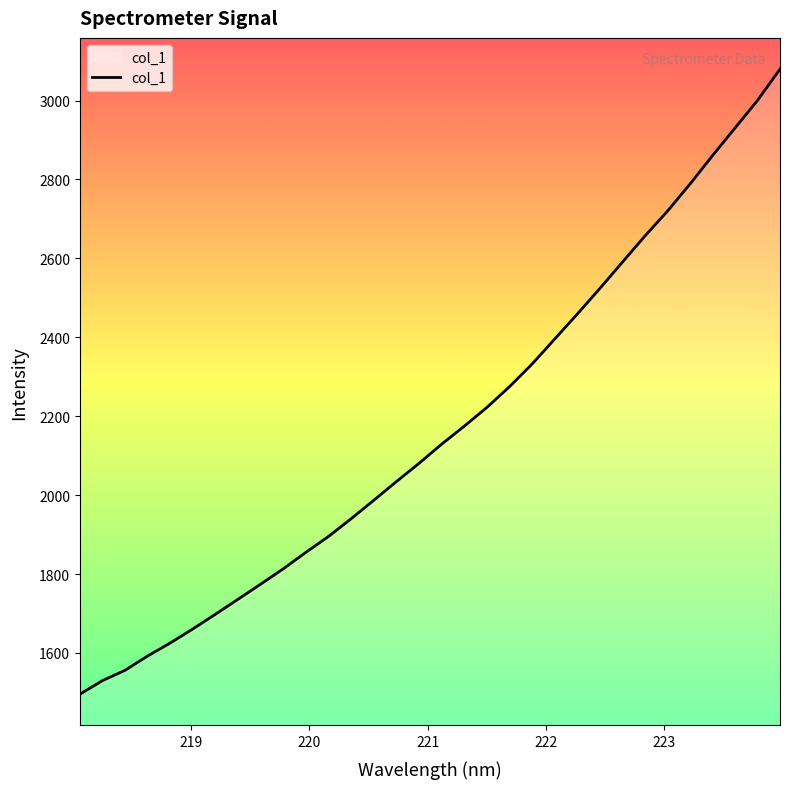

What is the maximum value shown in the chart?

3079.6